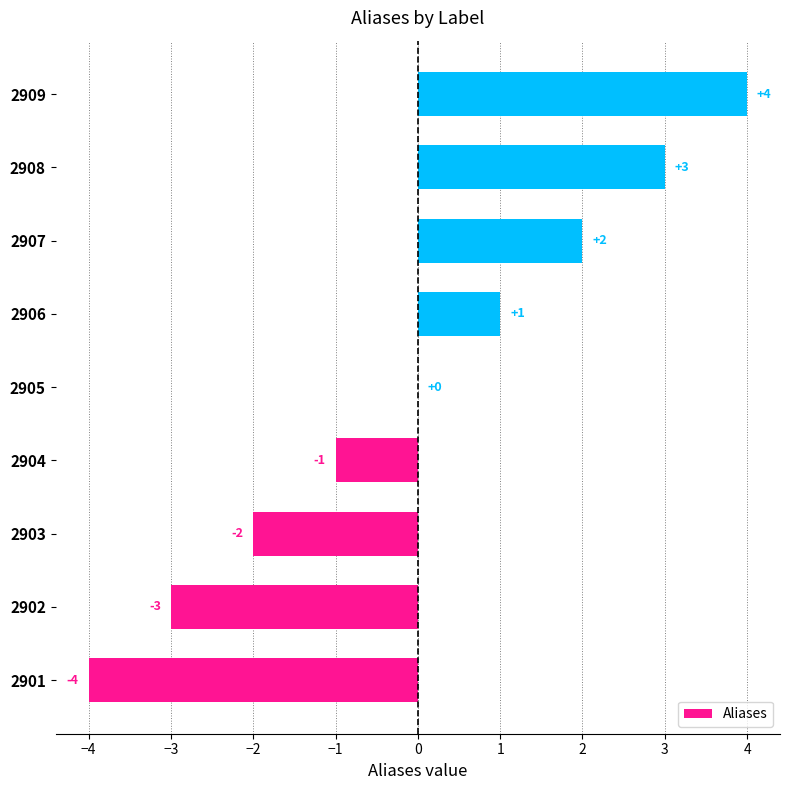

Which has a higher value, 2909 or 2908?

2909